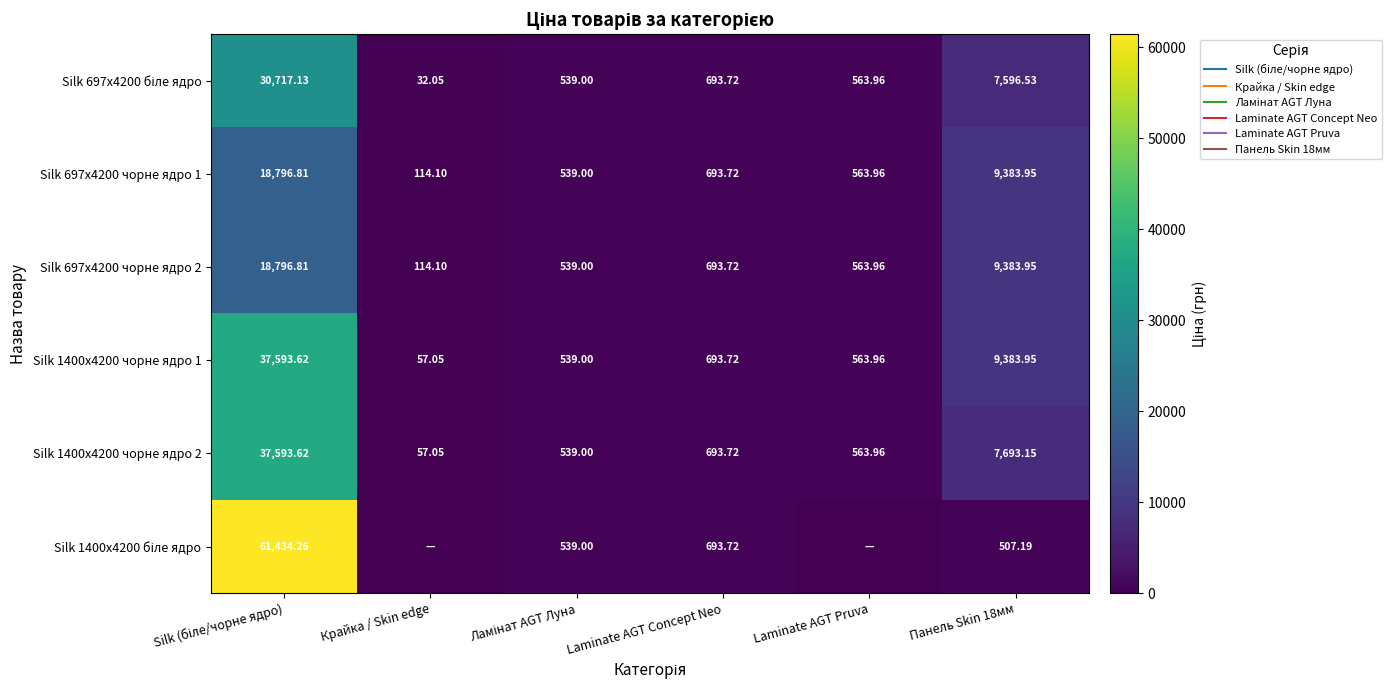

List the labels in order of Silk 1400x4200 чорне ядро 1 value, smallest first.

Крайка / Skin edge, Ламінат AGT Луна, Laminate AGT Pruva, Laminate AGT Concept Neo, Панель Skin 18мм, Silk (біле/чорне ядро)